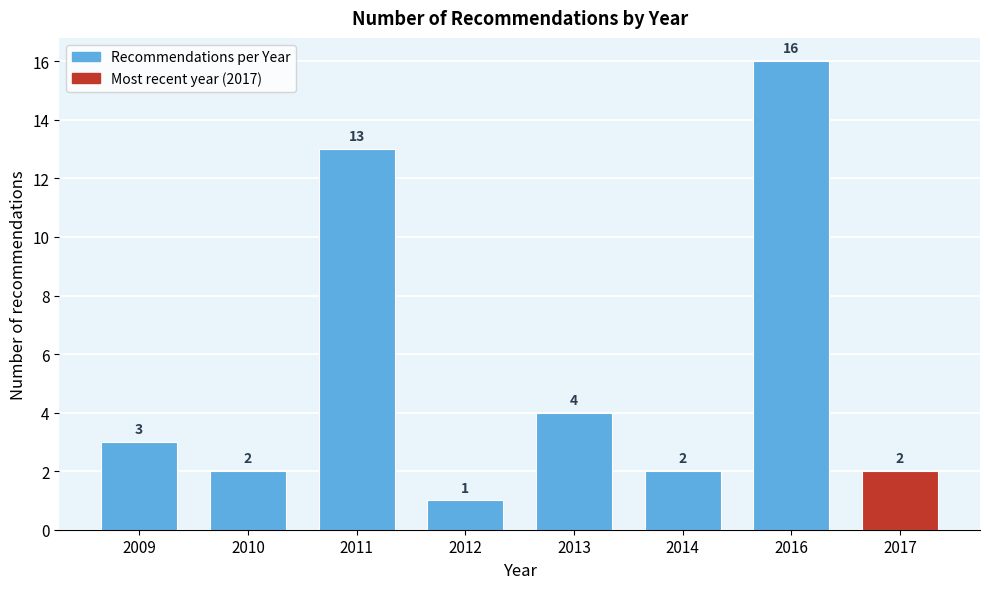

Reading left to right, transcribe all the data shown in this chart.

2009=3	2010=2	2011=13	2012=1	2013=4	2014=2	2016=16	2017=2